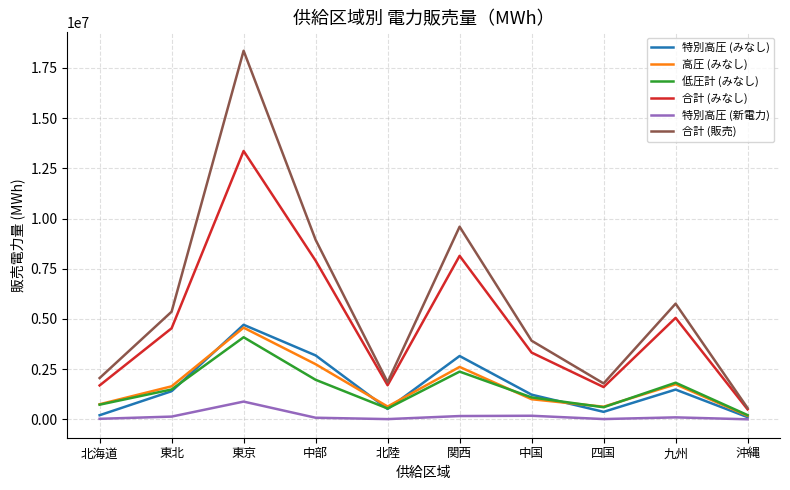

Which series has the largest range (max minus min)?

合計 (販売)